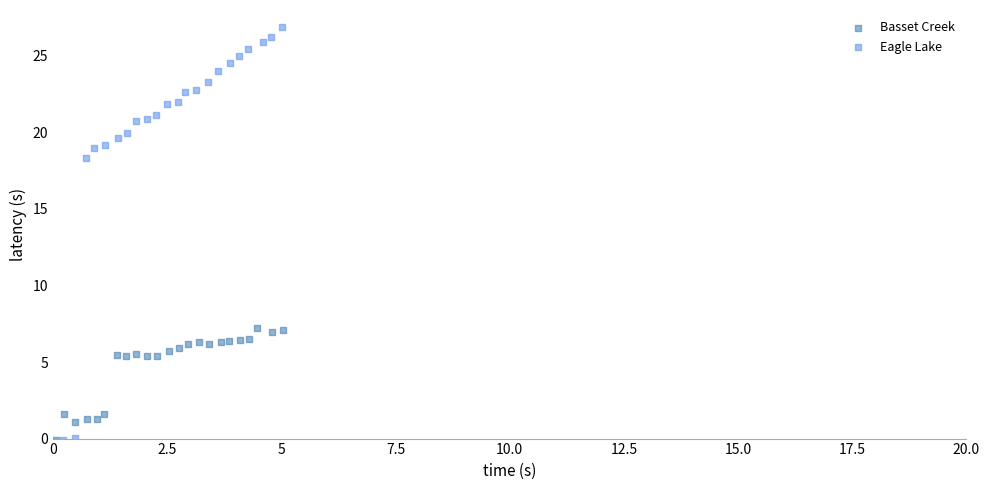

Which series has the largest Y range (max minus min)?

Eagle Lake